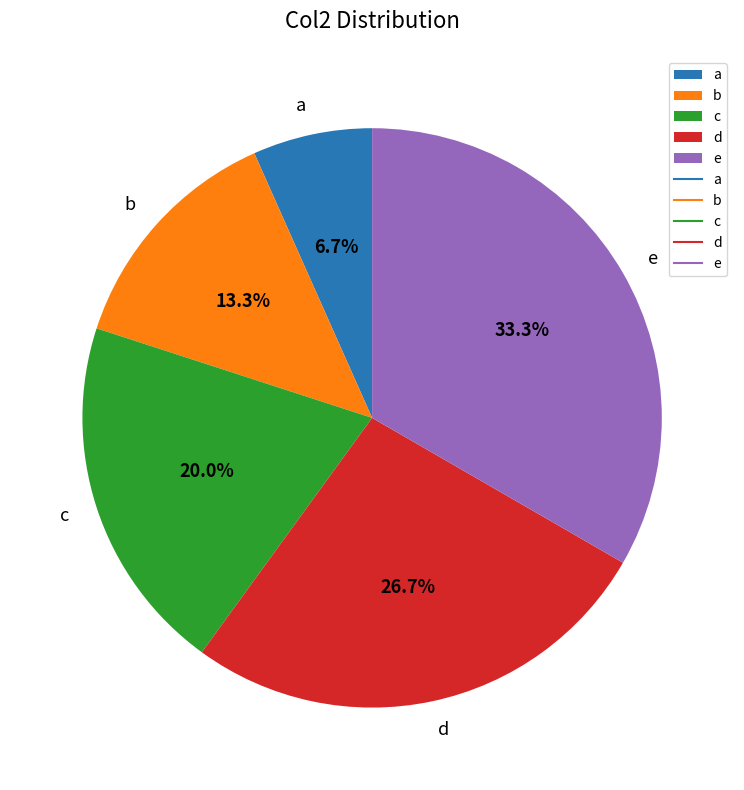

How many slices are in this pie chart?

5